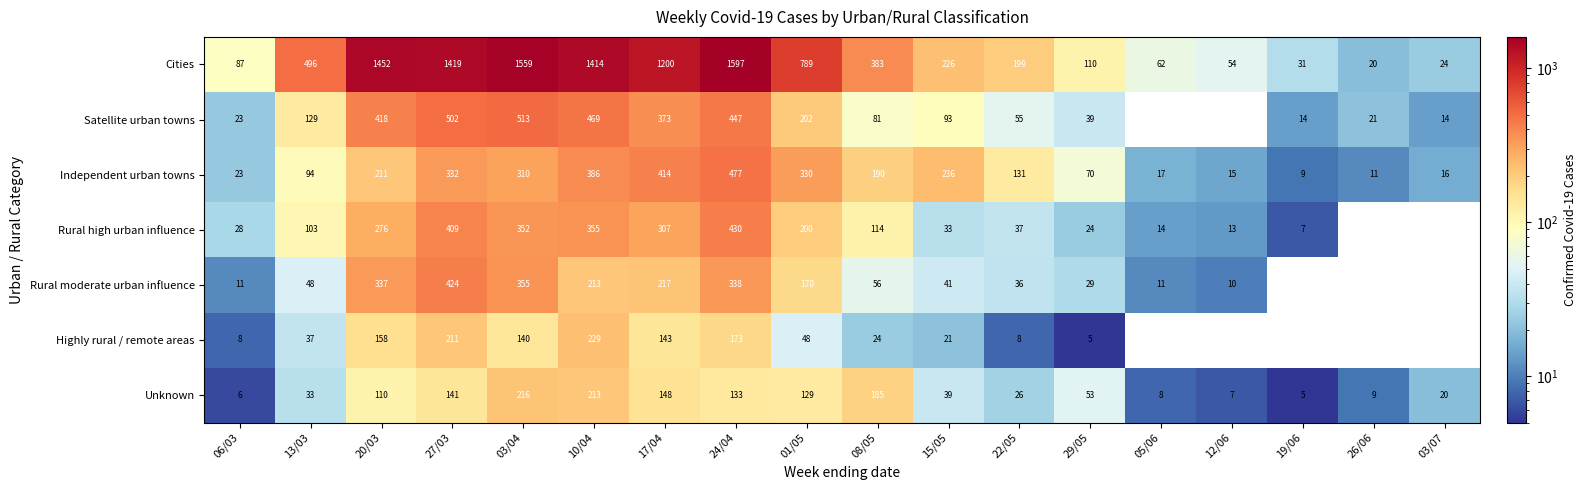

What is the total value across all series at 22/05?

492